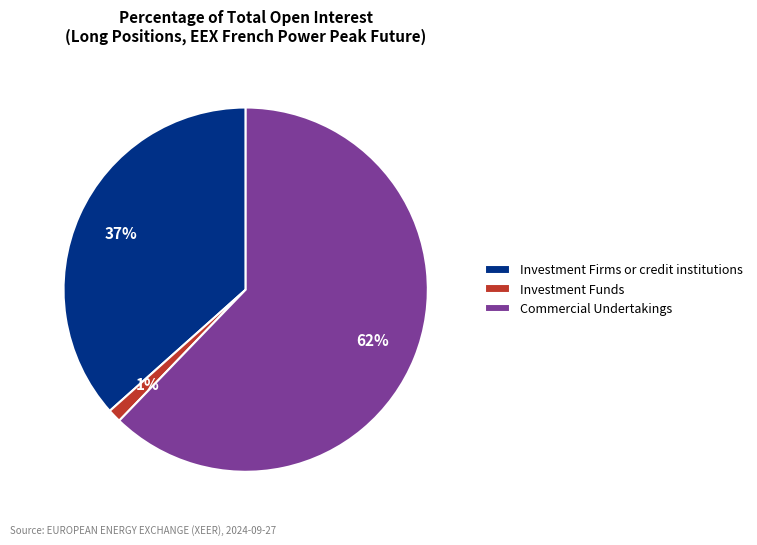

Which has a higher value, Investment Funds or Investment Firms or credit institutions?

Investment Firms or credit institutions